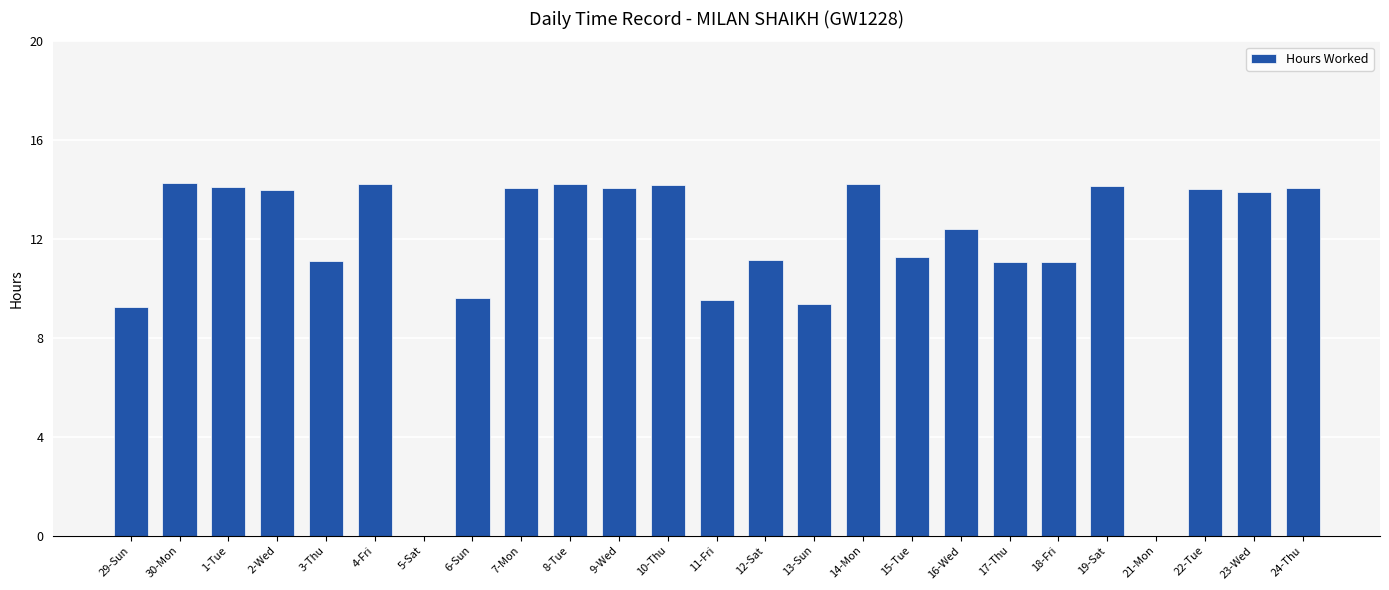

The chart shows a value of 0.0 at 5-Sat. True or false?

True